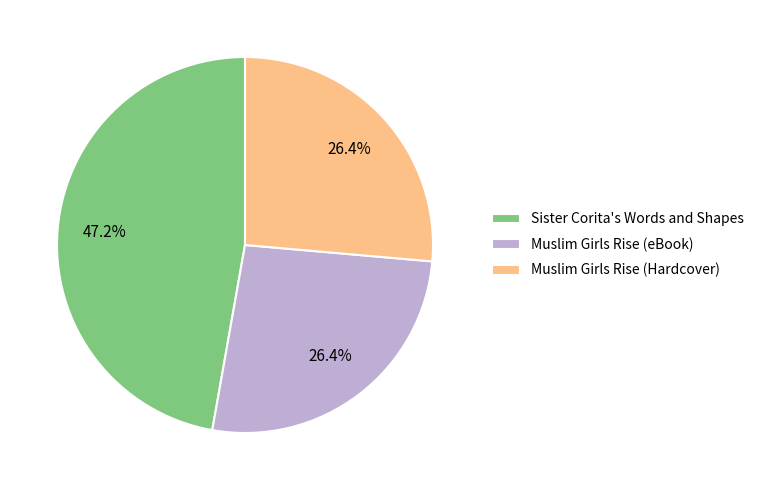

Approximately how many times larger is the value at Muslim Girls Rise (eBook) compared to Muslim Girls Rise (Hardcover)?

1.0